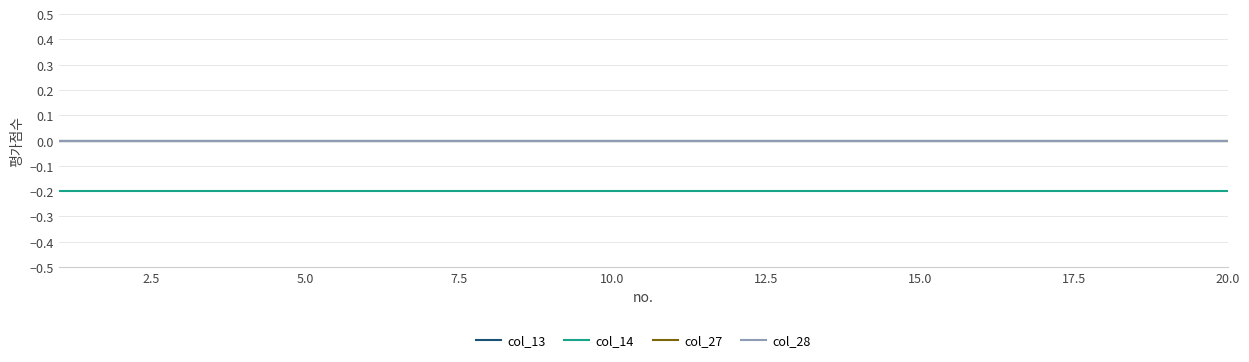

Reading left to right, extract all data points from this chart.

col_13: 0.0	0.0	0.0	0.0	0.0	0.0	0.0	0.0	0.0	0.0	0.0	0.0	0.0	0.0	0.0	0.0	0.0	0.0	0.0	0.0
col_14: -0.2	-0.2	-0.2	-0.2	-0.2	-0.2	-0.2	-0.2	-0.2	-0.2	-0.2	-0.2	-0.2	-0.2	-0.2	-0.2	-0.2	-0.2	-0.2	-0.2
col_27: 0.0	0.0	0.0	0.0	0.0	0.0	0.0	0.0	0.0	0.0	0.0	0.0	0.0	0.0	0.0	0.0	0.0	0.0	0.0	0.0
col_28: 0.0	0.0	0.0	0.0	0.0	0.0	0.0	0.0	0.0	0.0	0.0	0.0	0.0	0.0	0.0	0.0	0.0	0.0	0.0	0.0